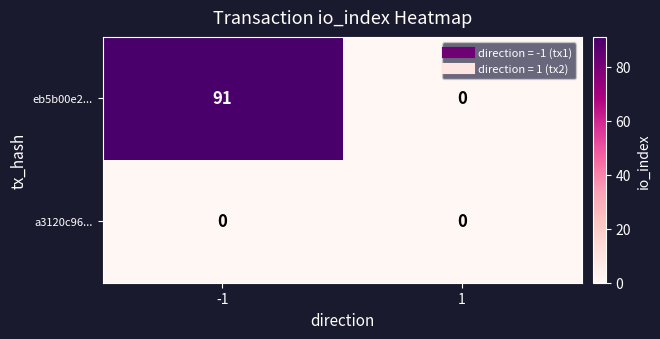

Which series has the largest total across all categories?

eb5b00e2...